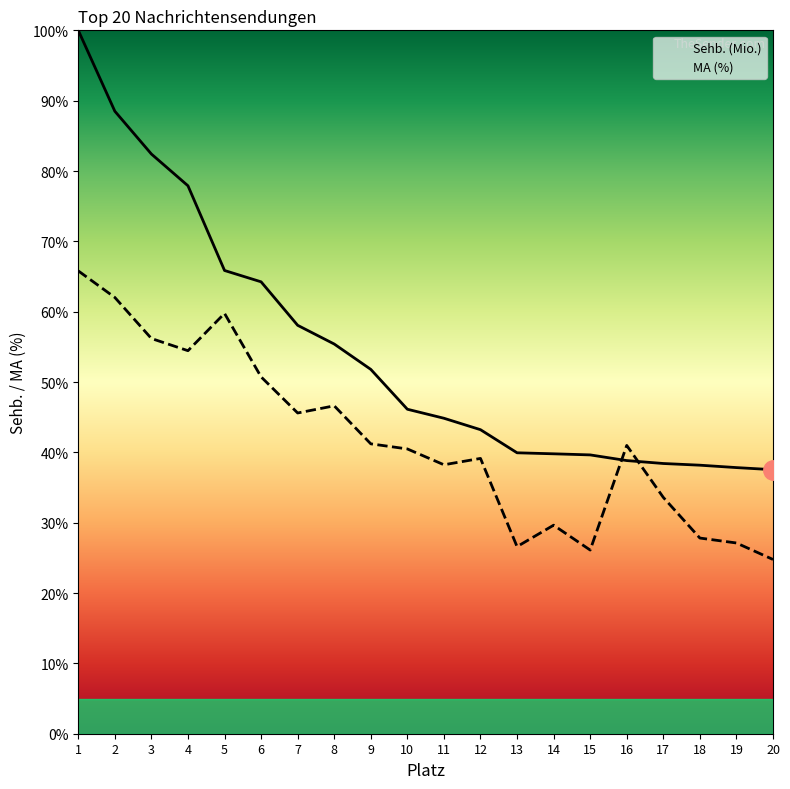

True or false: Sehb. (Mio.) and MA (%) intersect in this chart.

True